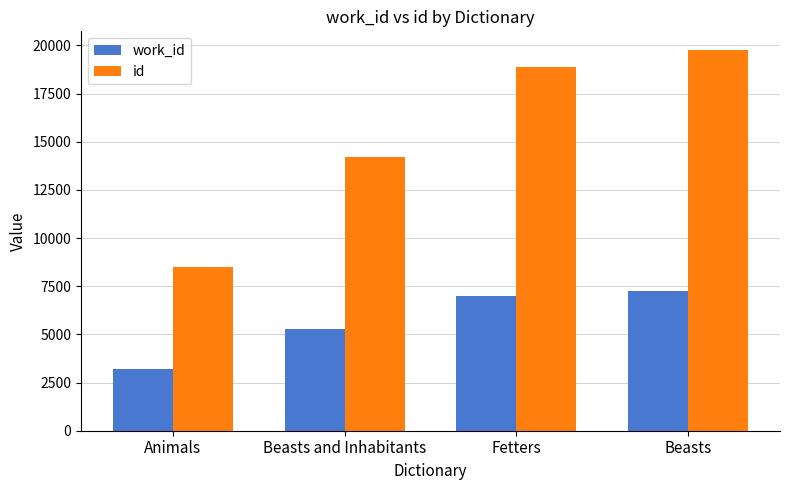

Rank the series by their maximum value, from highest to lowest.

id, work_id